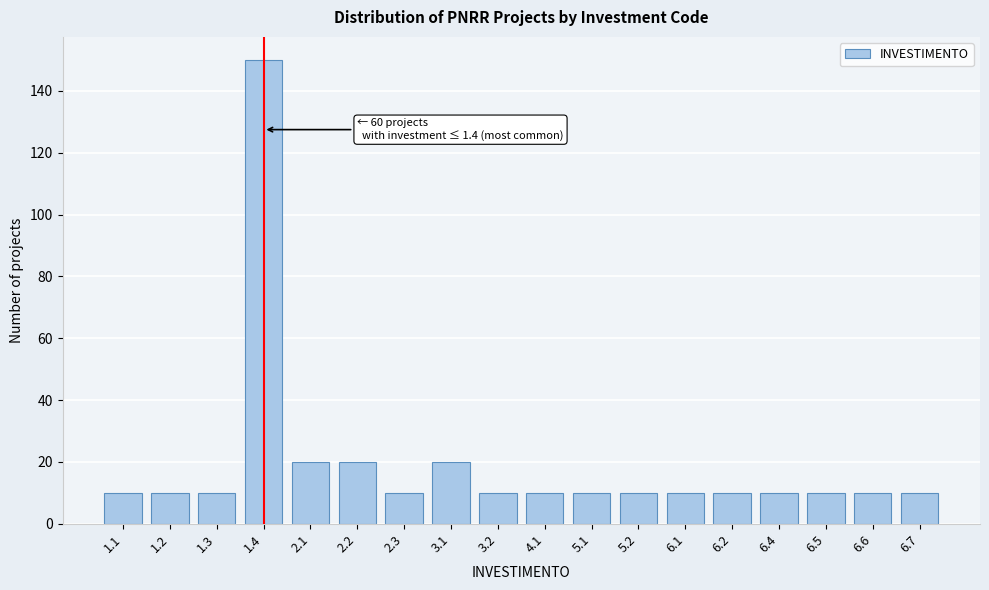

Reading right to left, what are all the values shown in this chart?

10	10	10	10	10	10	10	10	10	10	20	10	20	20	150	10	10	10